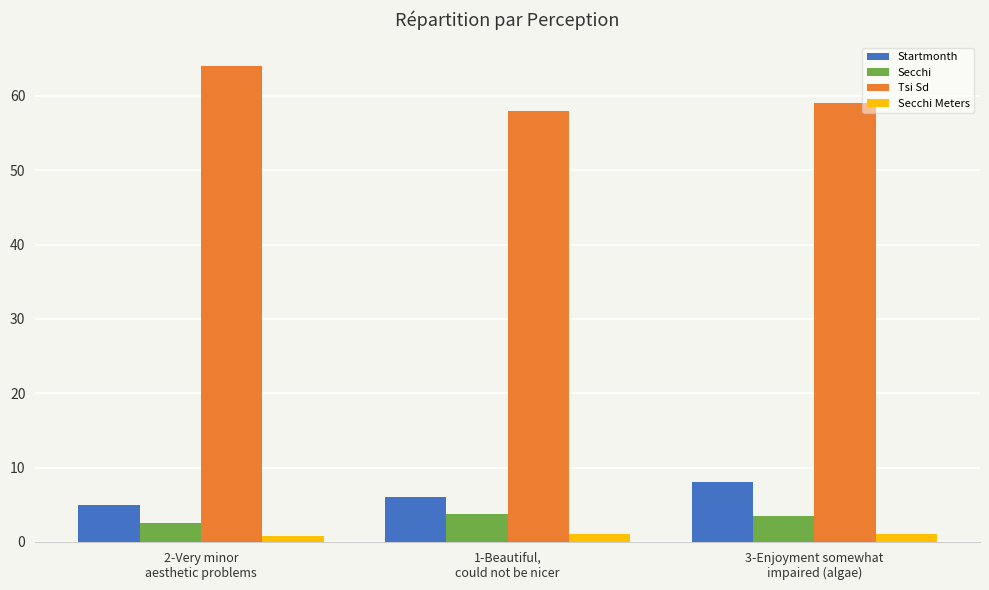

Which series has the largest total across all categories?

Tsi Sd